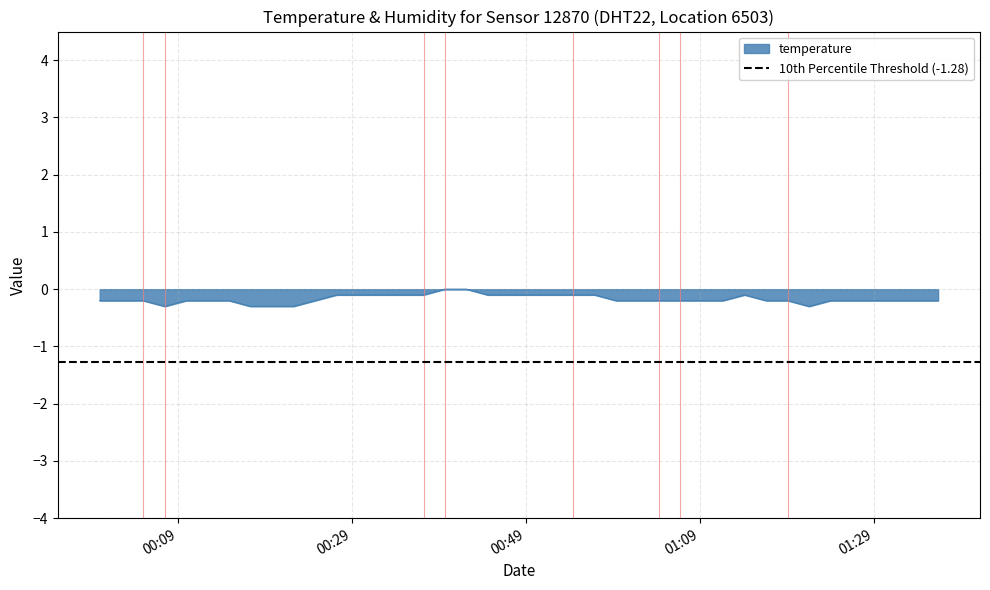

What is the minimum value for temperature?

-0.3